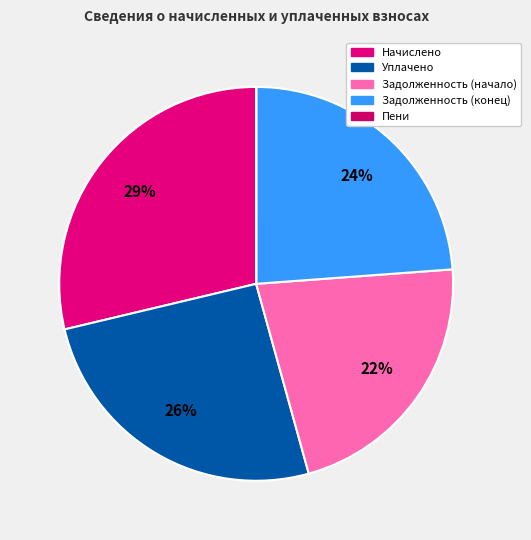

How many slices are in this pie chart?

5